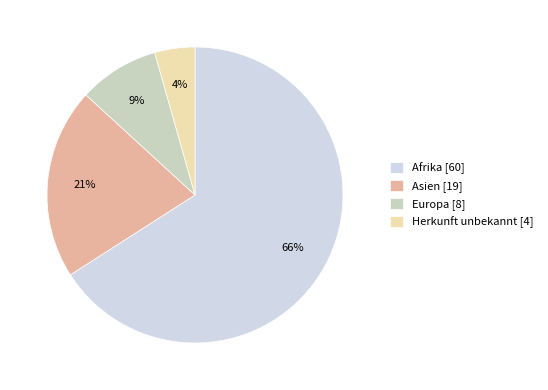

Between Afrika [60] and Asien [19], which is larger?

Afrika [60]